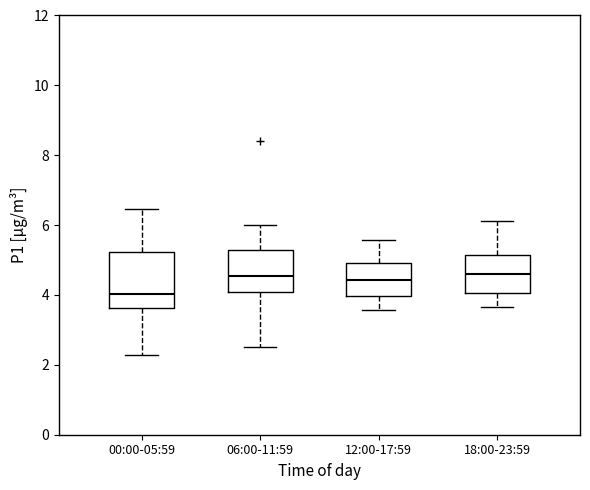

Where does the upper whisker of the box for 18:00-23:59 end on the y-axis? The values are not printed on the chart, so give them approximately, as read against the axis.

6.2